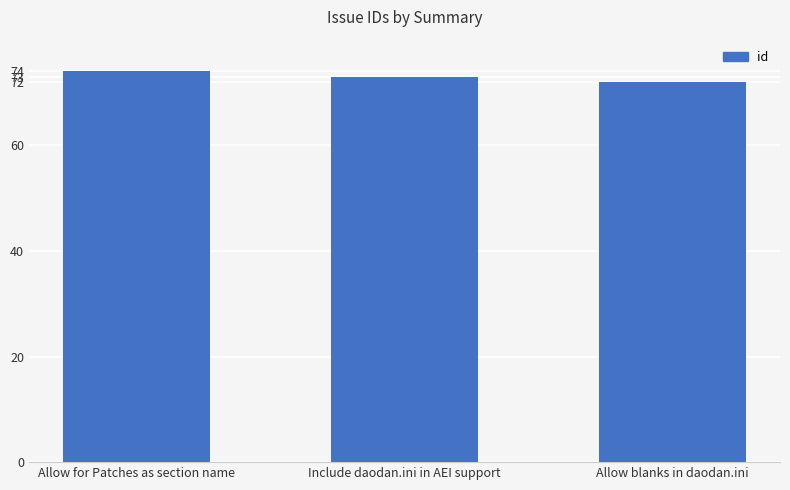

What is the difference between the maximum and minimum values?

2